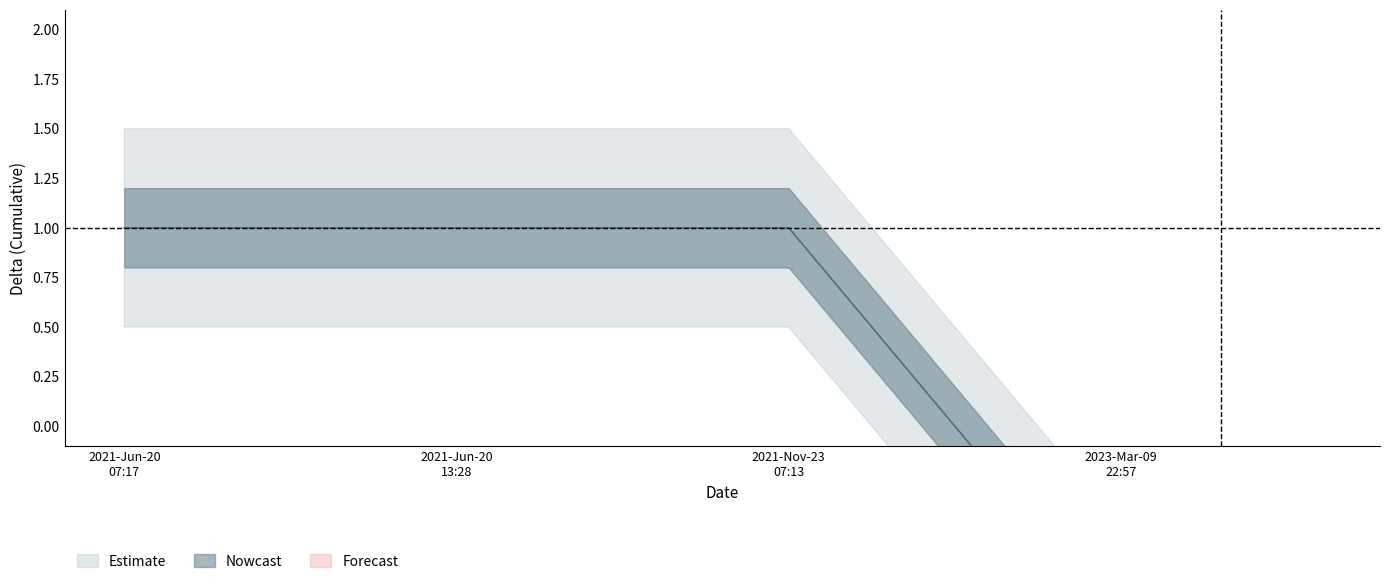

True or false: Nowcast has a value of 2 at 2021-11-23 07:13.

False